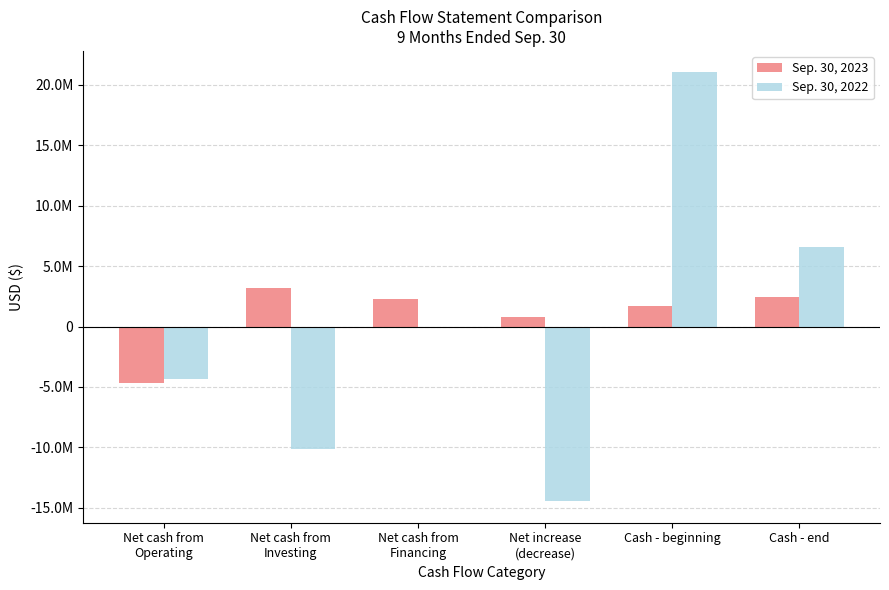

Does the chart contain stacked bars?

No